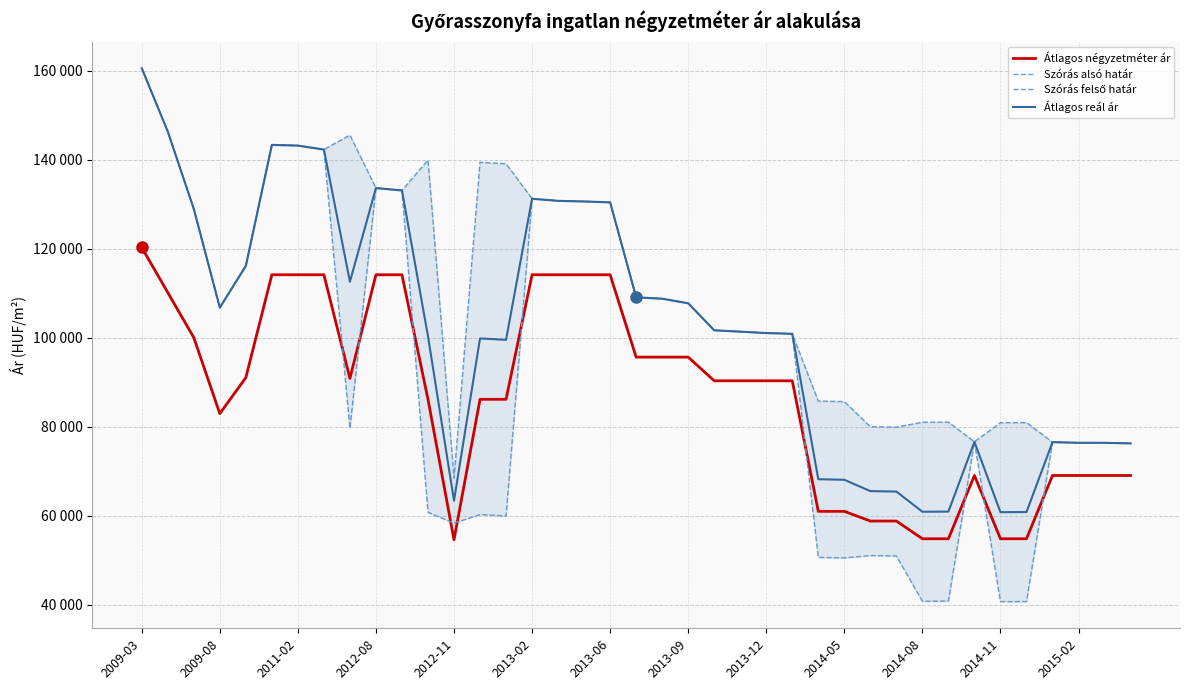

How many data points in Átlagos reál ár are above 101360?

19